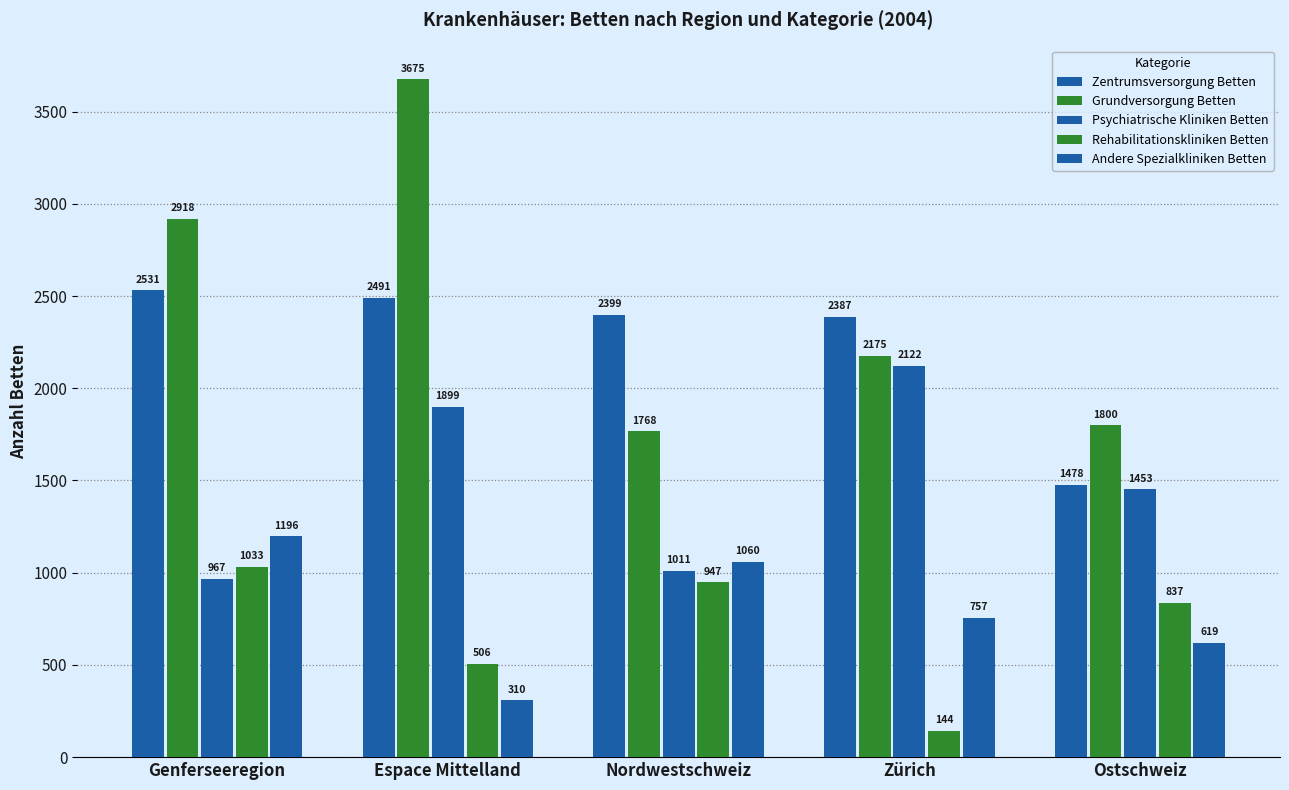

How many bars are there in total?

25